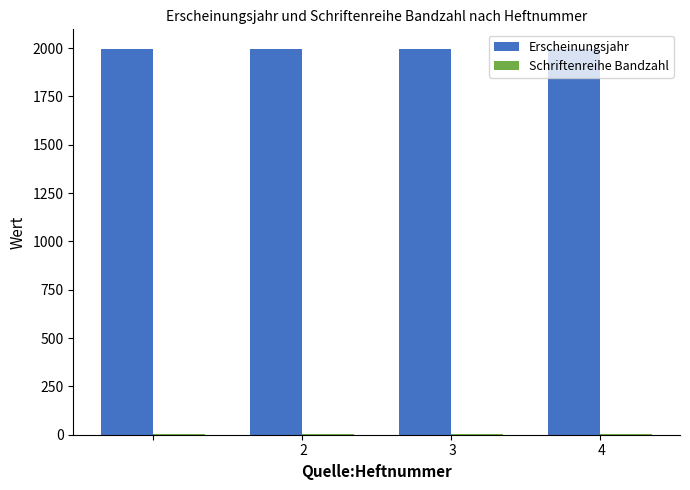

Which series has the largest total across all categories?

Erscheinungsjahr